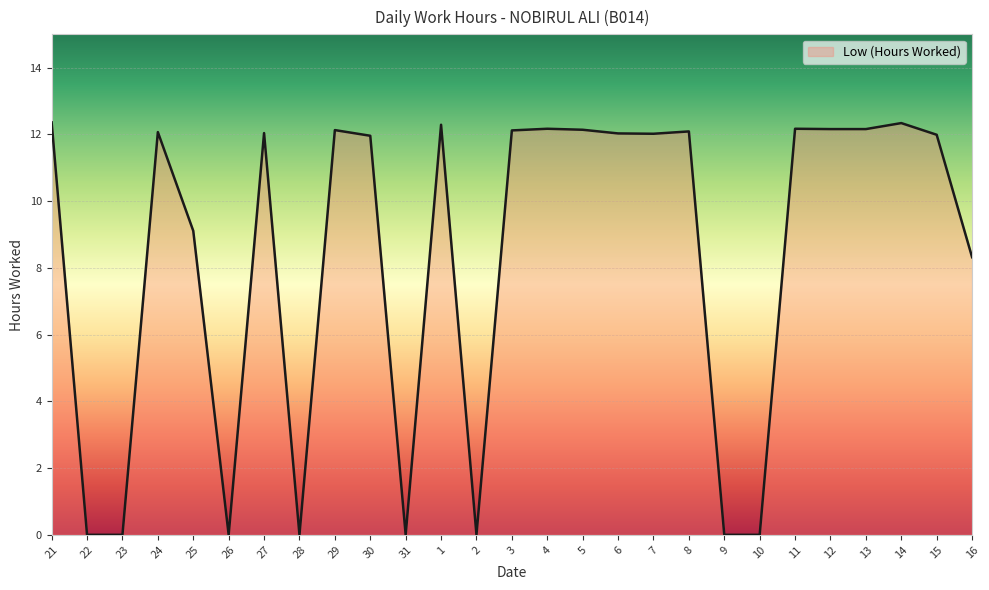

At which label is the value closest to 6?

16